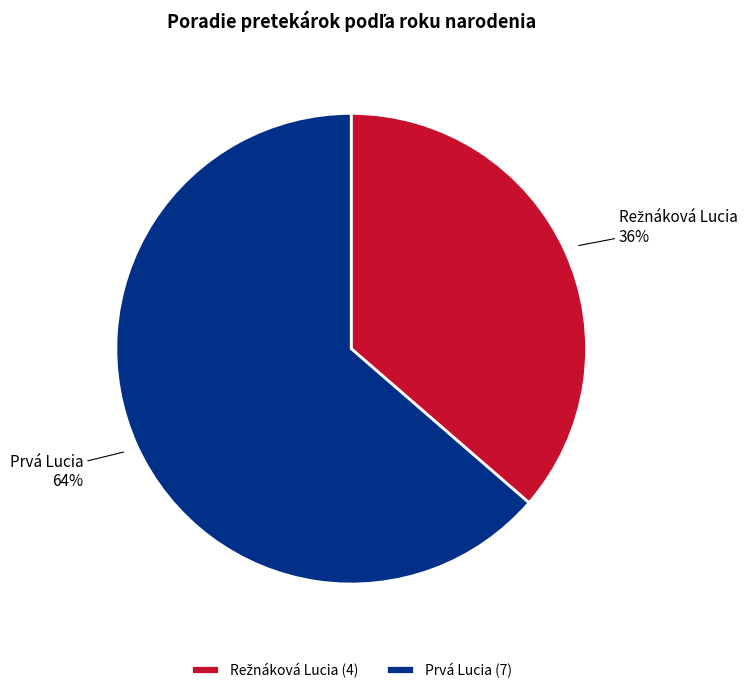

What is the majority slice?

Prvá Lucia